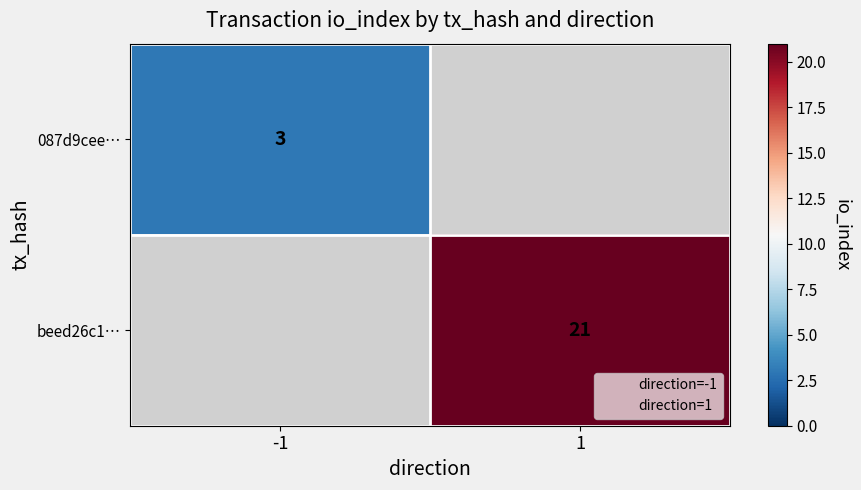

The beed26c1… series shows 27.5 at 1. True or false?

False